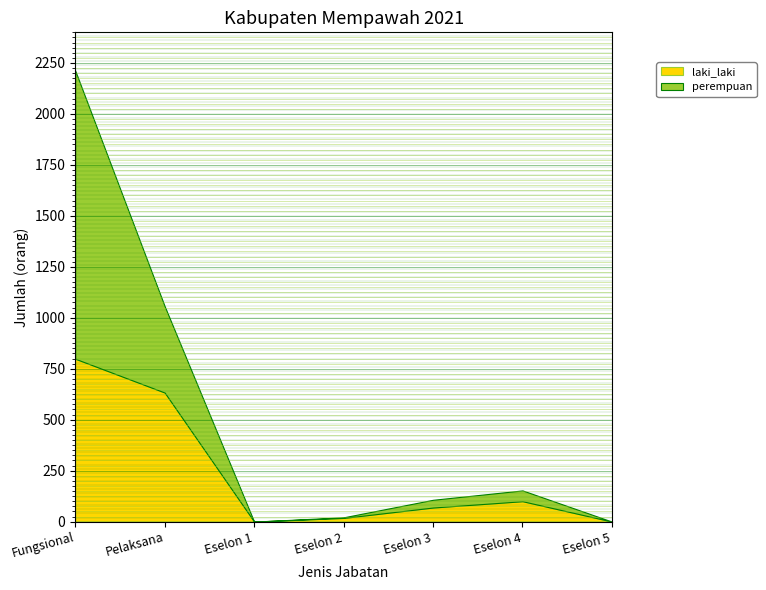

At which category does perempuan reach its first local valley?

Eselon 1